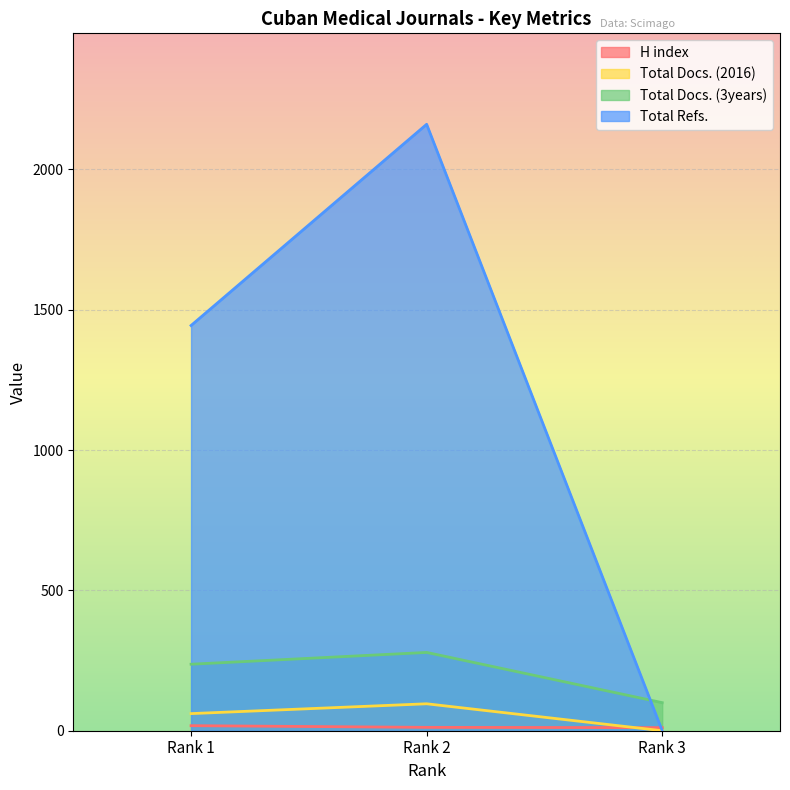

At which label does Total Refs. reach its peak?

Rank 2